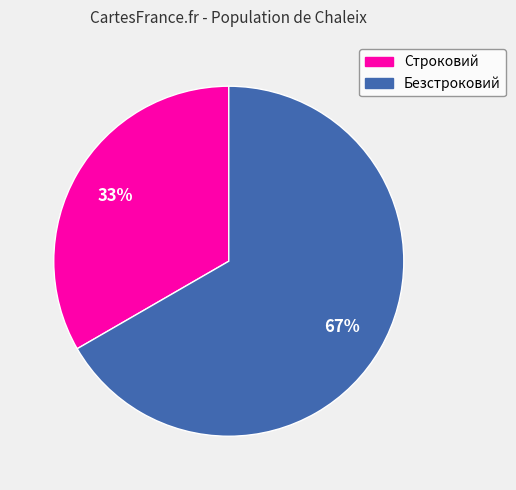

How many segments does this pie chart have?

2